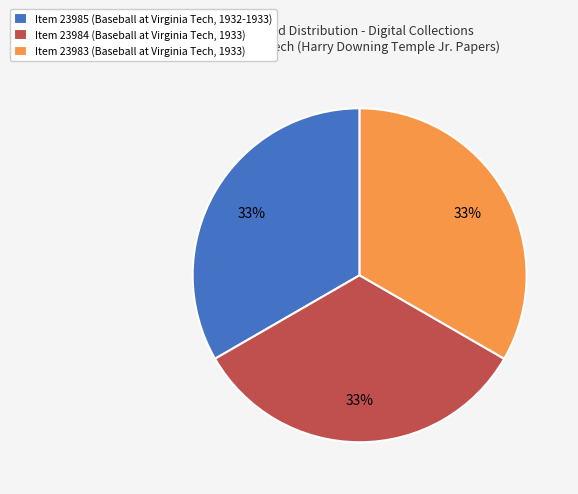

Does any single category account for the majority?

No